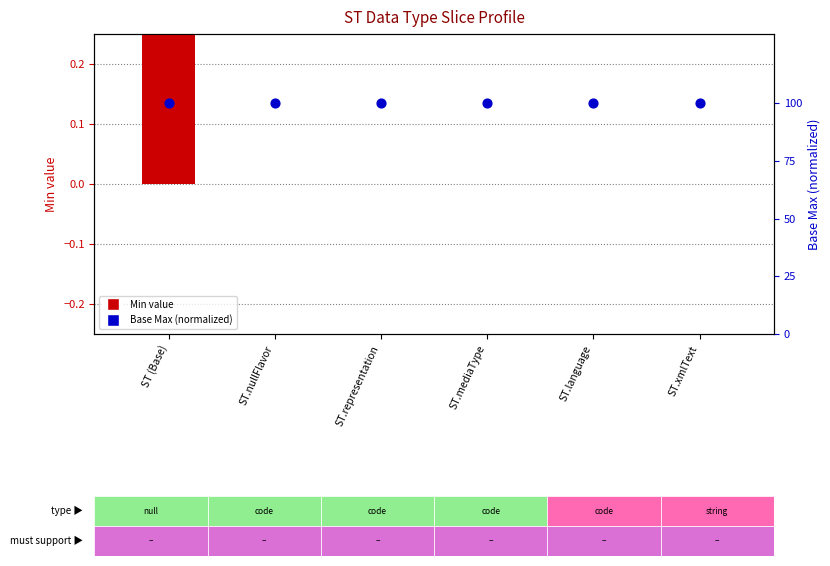

What is the total value across all series at ST.xmlText?

100